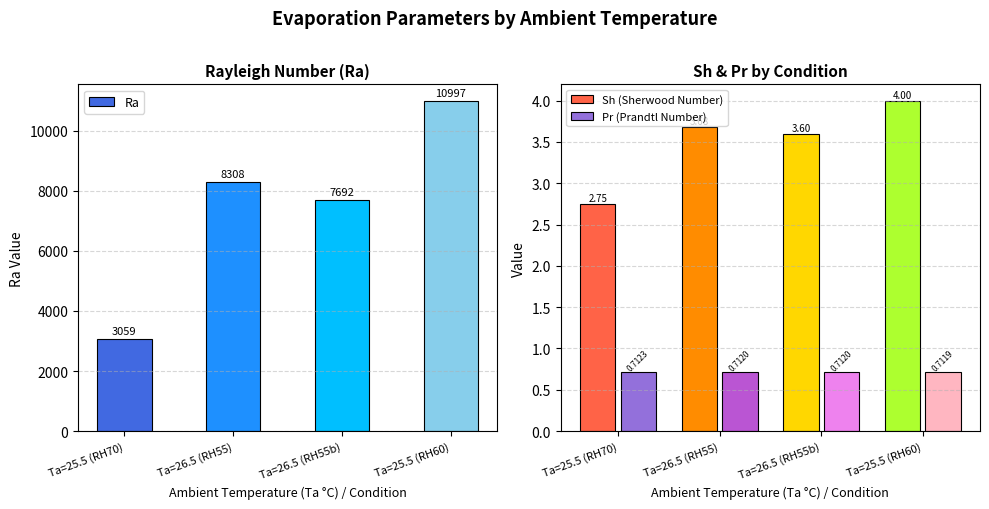

The Pr (Prandtl Number) series shows 0.2 at Ta=26.5 (RH55). True or false?

False